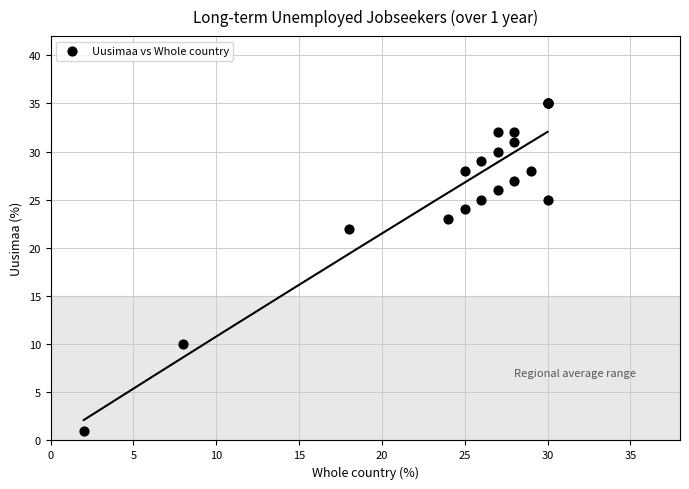

What Y value in the scatter plot is closest to 18?

22